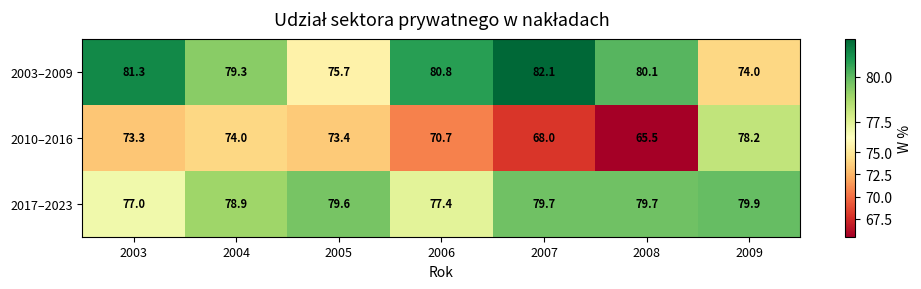

Which label corresponds to the smallest value in the chart?

2008